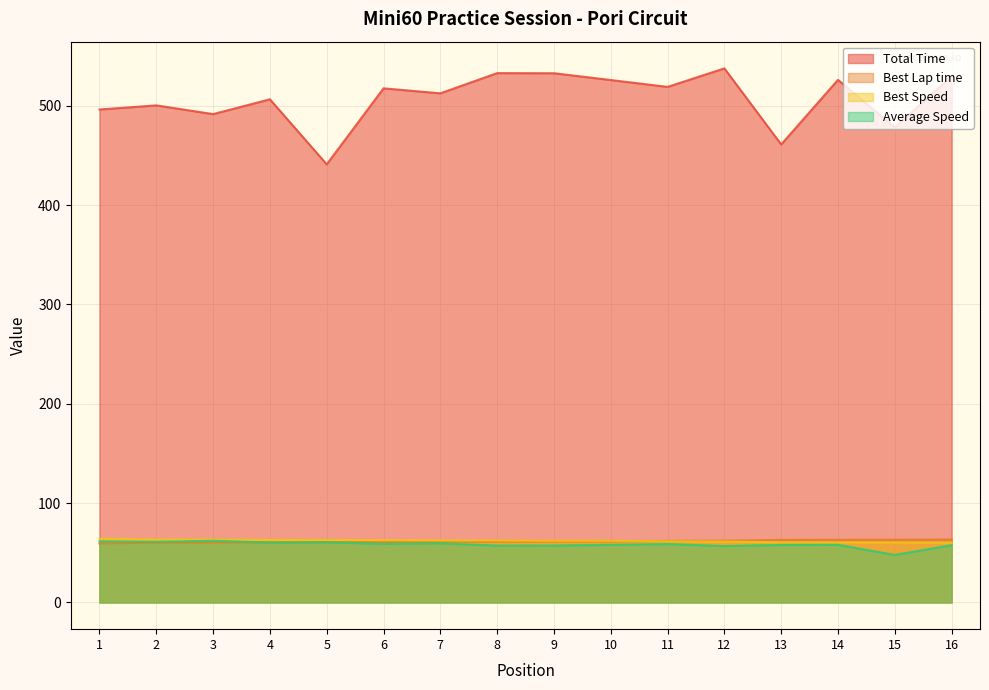

Rank the categories by Best Speed value from lowest to highest.

16, 15, 14, 13, 12, 11, 10, 9, 8, 7, 6, 5, 4, 3, 2, 1